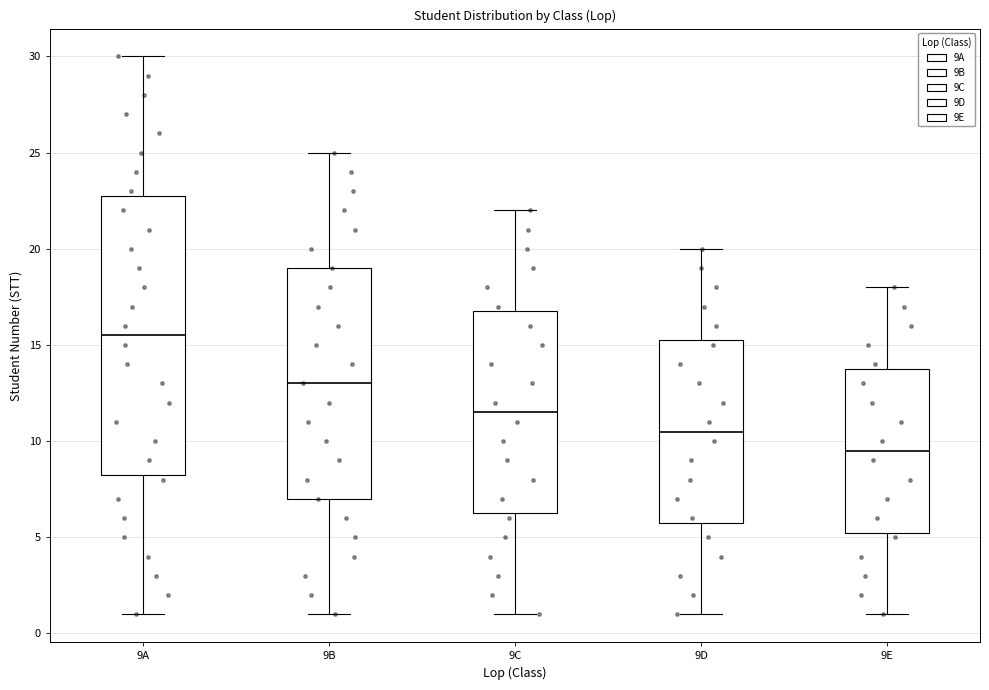

Where is the upper edge of the box for 9E on the y-axis? The values are not printed on the chart, so give them approximately, as read against the axis.

14.0